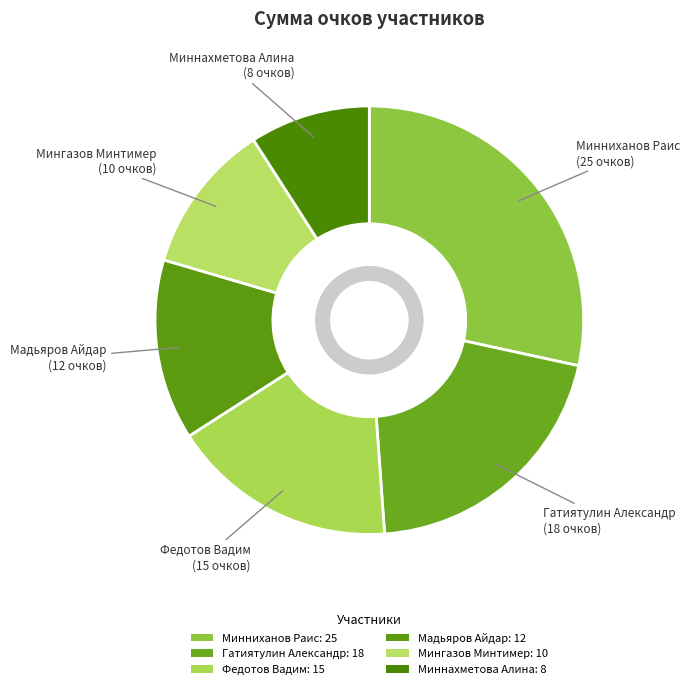

Rank the categories by value from highest to lowest.

Минниханов Раис, Гатиятулин Александр, Федотов Вадим, Мадьяров Айдар, Мингазов Минтимер, Миннахметова Алина